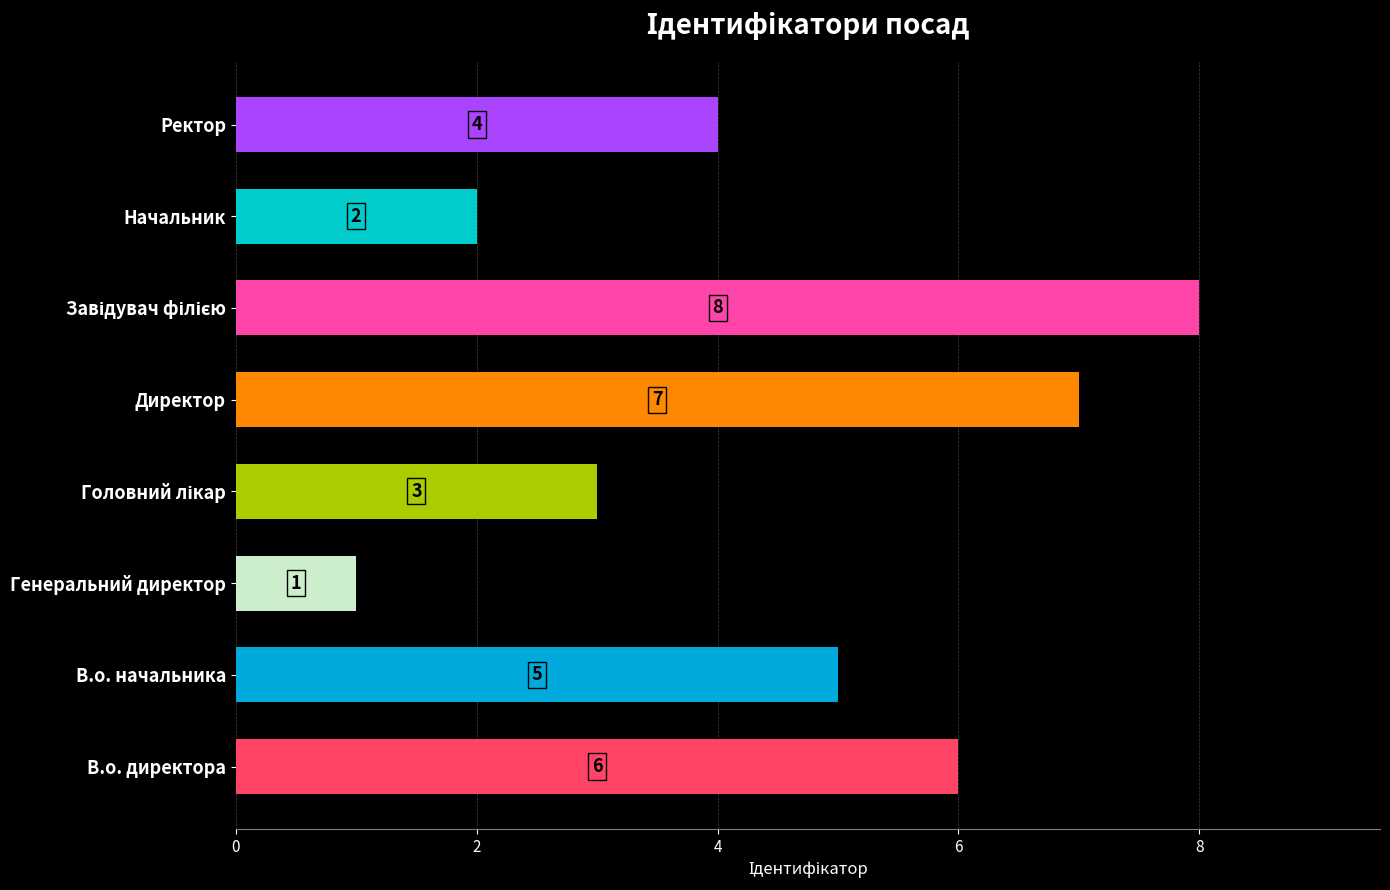

How many data points does each series have?

8